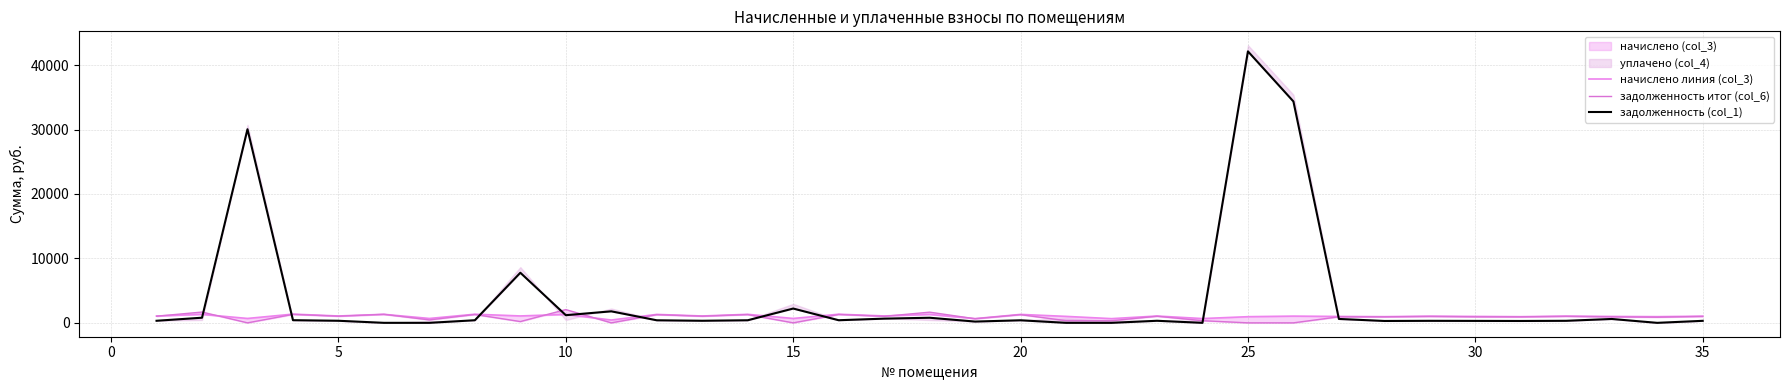

In начислено линия (col_3), how many points are higher than both neighbors (excluding endpoints)?

14